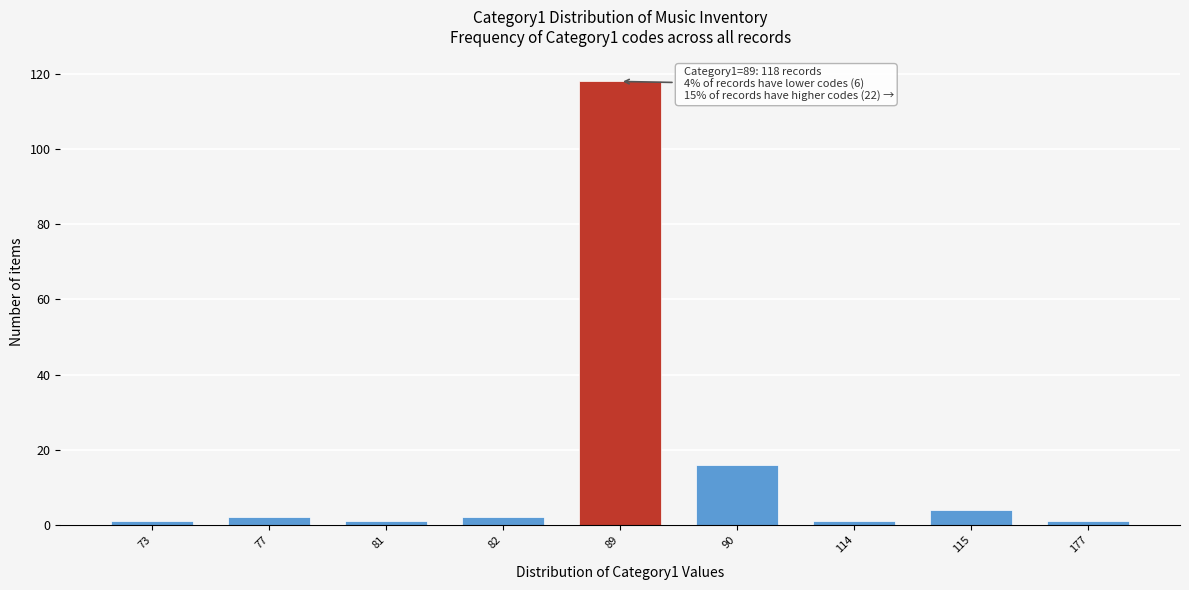

Reading left to right, list all the values displayed in this chart.

1	2	1	2	118	16	1	4	1